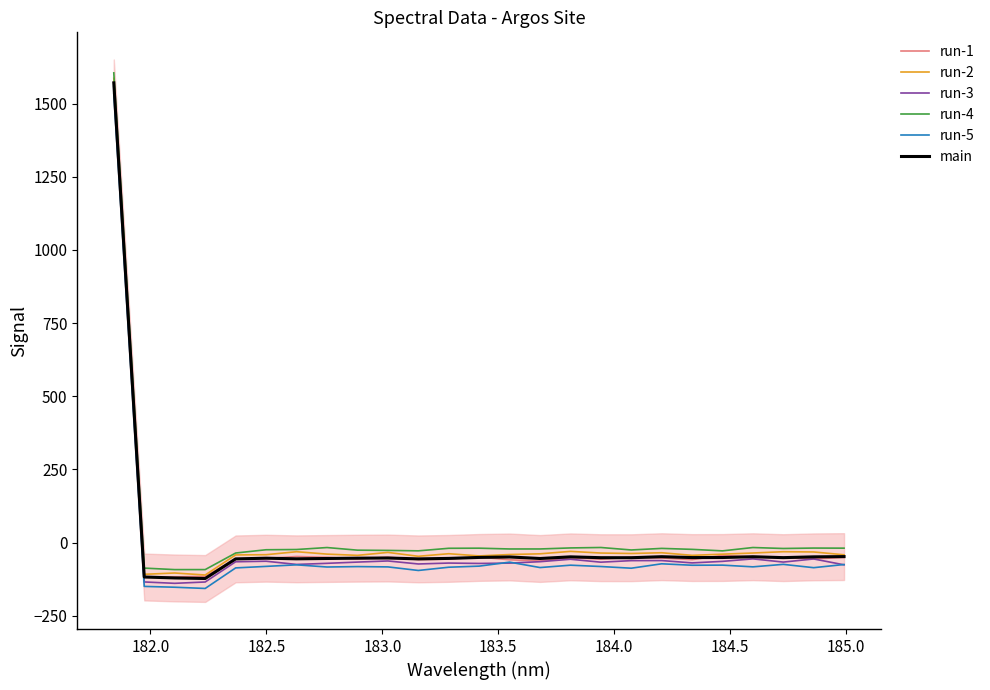

What is the greatest value displayed?

1605.2